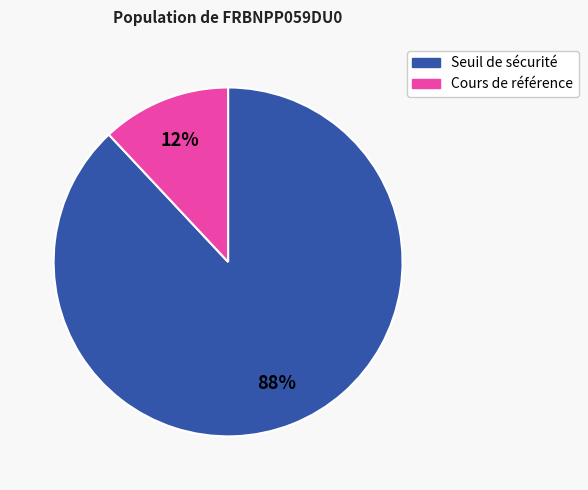

To the nearest percent, what is the average slice percentage?

50%